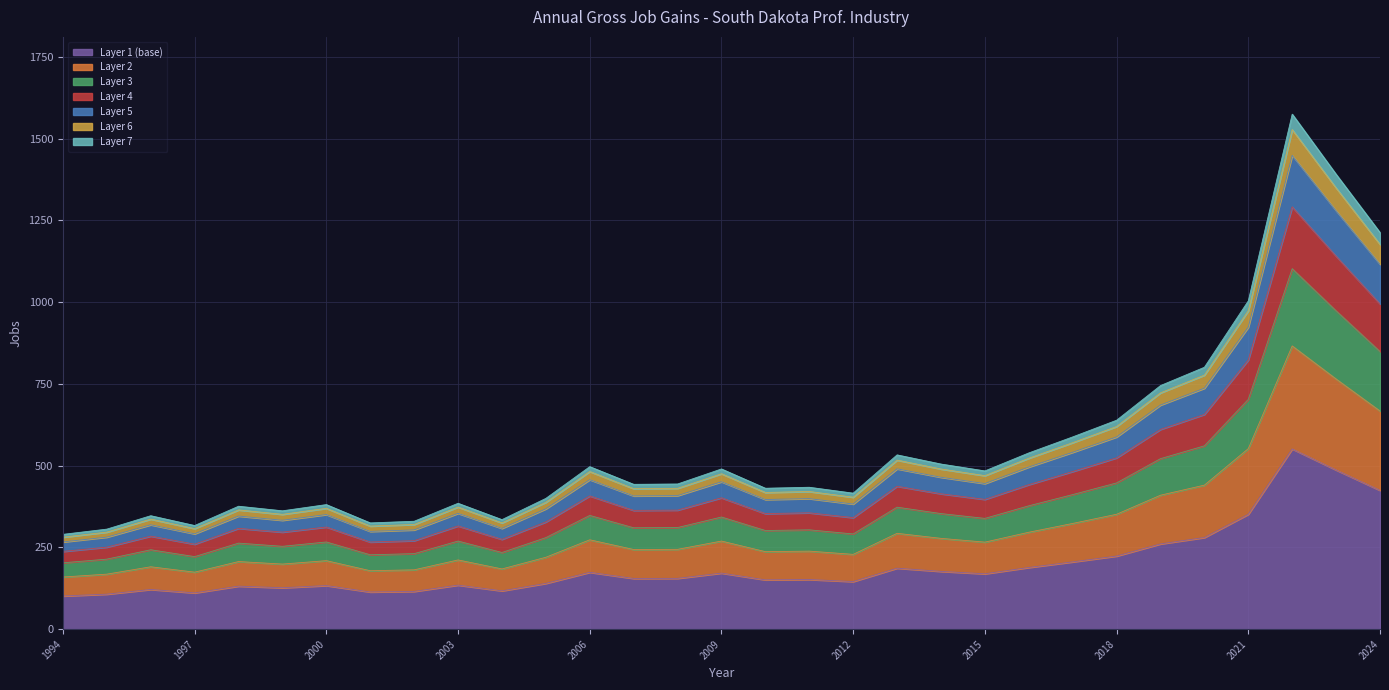

Is it true that Layer 1 (base) equals 42.1 at 2000?

False